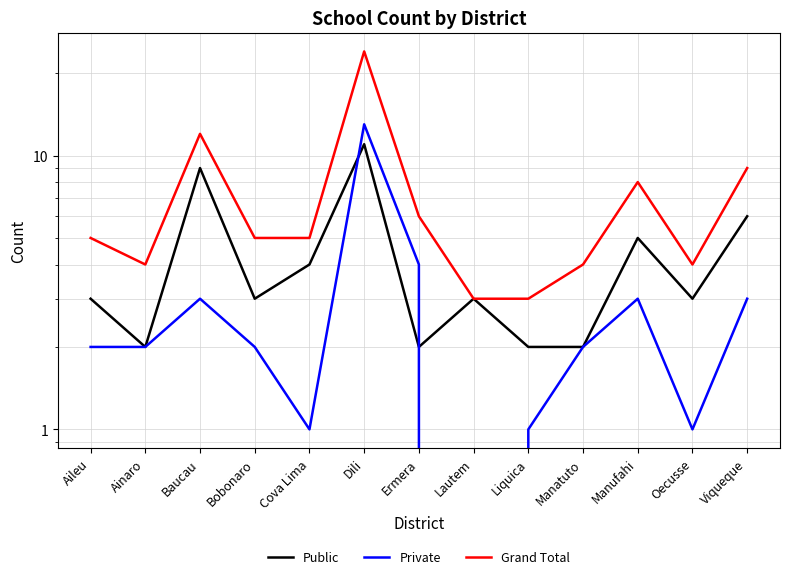

Which series changed the most between Bobonaro and Cova Lima?

Public